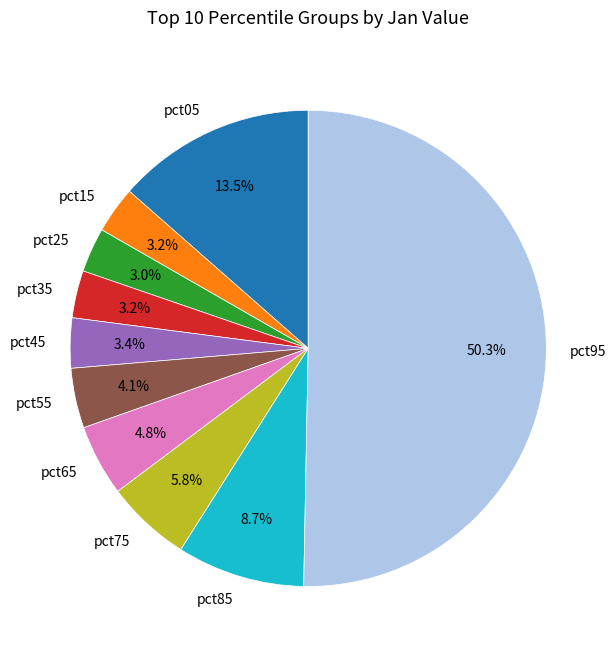

The pct35 slice represents 3% of the pie. True or false?

True